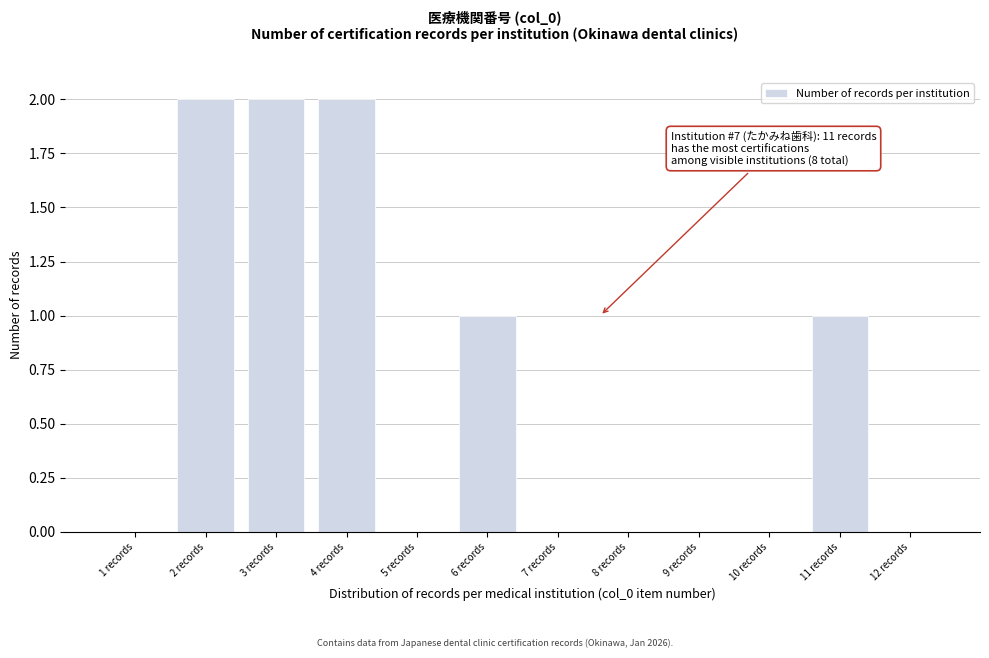

Reading left to right, what are all the values shown in this chart?

1 records=0	2 records=2	3 records=2	4 records=2	5 records=0	6 records=1	7 records=0	8 records=0	9 records=0	10 records=0	11 records=1	12 records=0